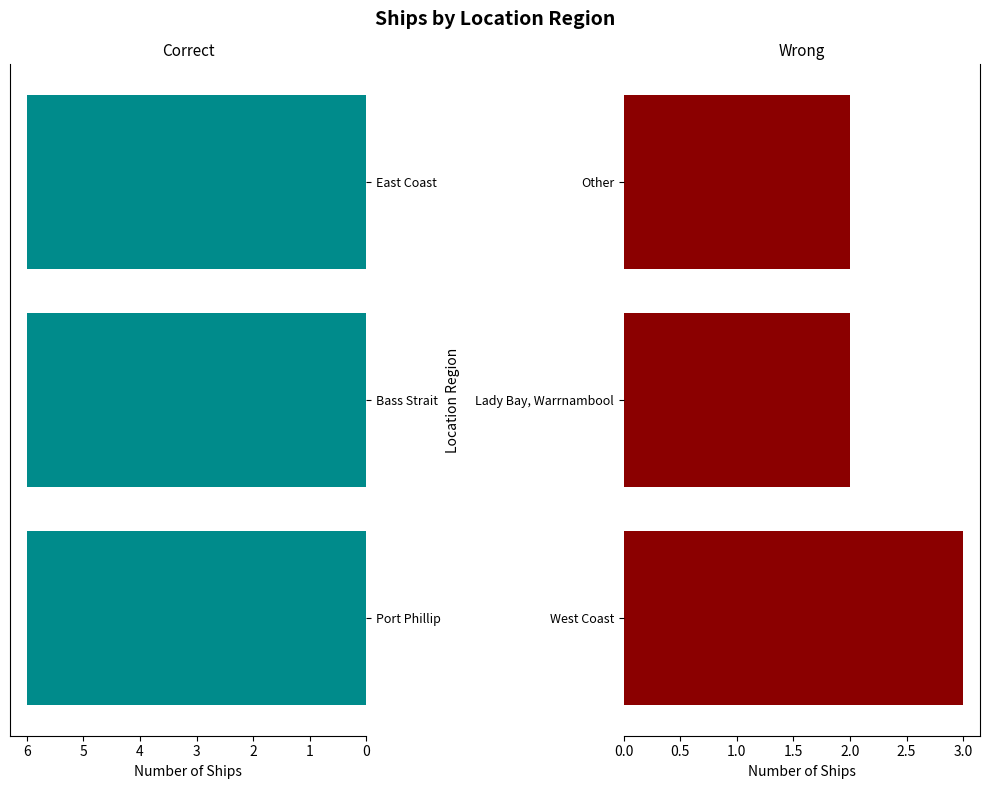

What are all the series names shown in the legend?

Port Phillip / Bass Strait / East Coast, West Coast / Lady Bay / Other